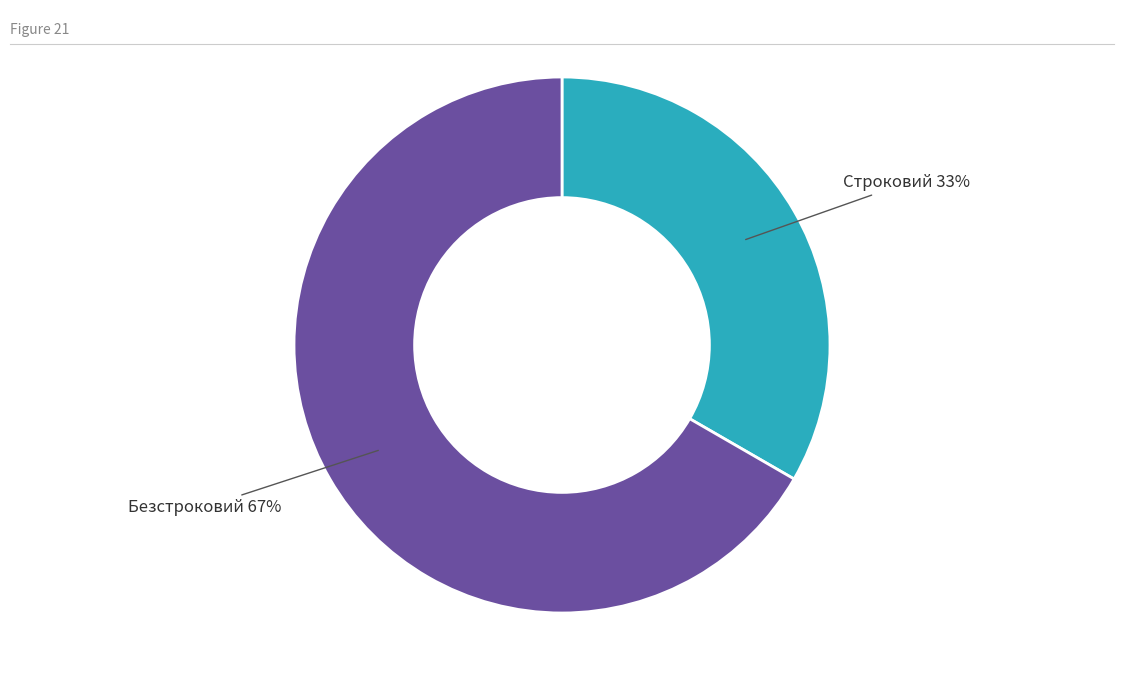

Count the number of slices in the pie.

2